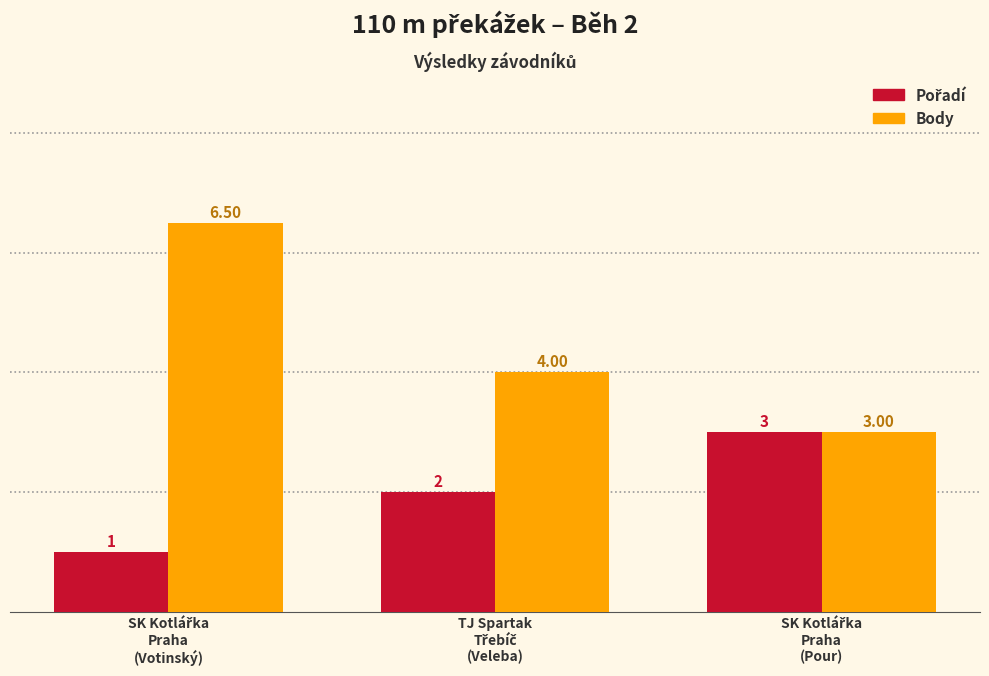

Which series has the largest range (max minus min)?

Body